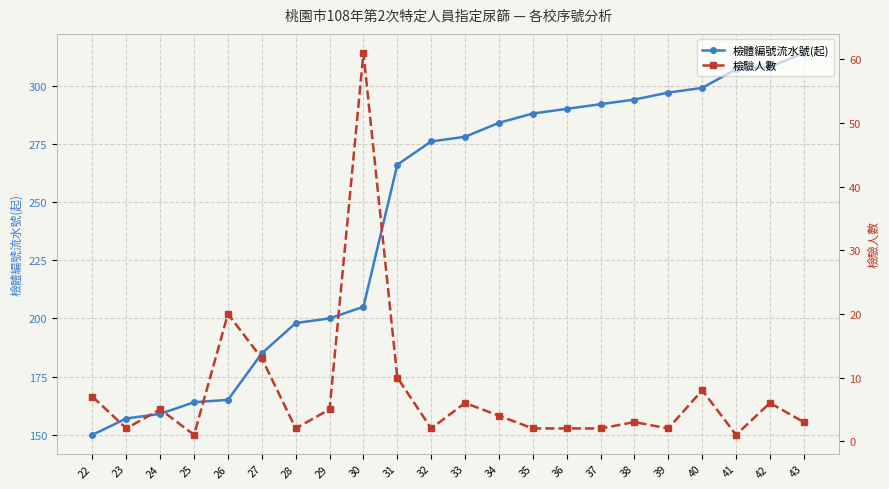

The value of 檢體編號流水號(起) at 42 is 548. True or false?

False